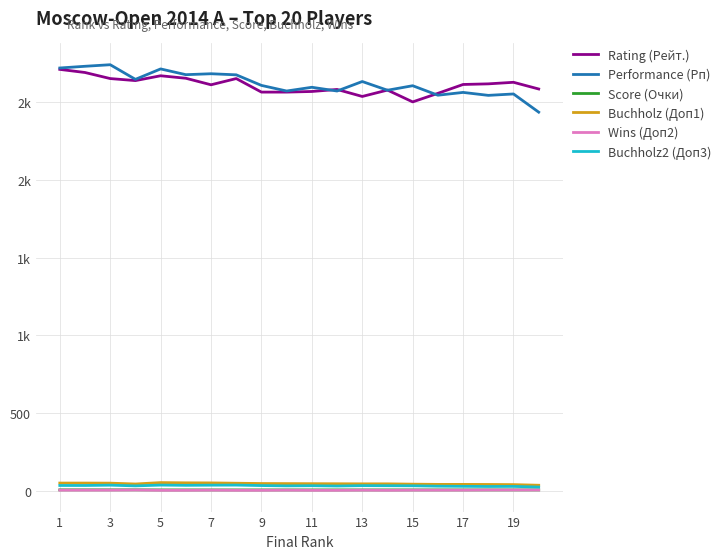

Is this an area chart (filled region under the line)?

No